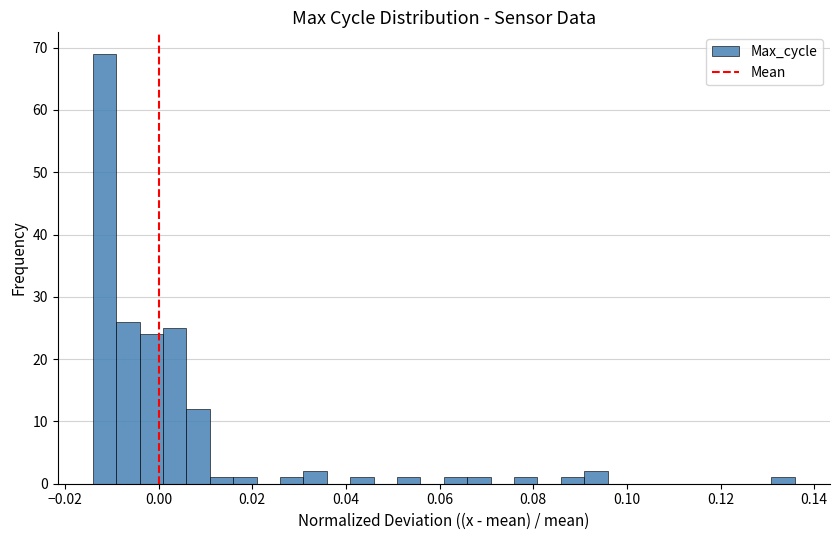

Around what value on the x-axis is the tallest bar? Give the approximate position of its centre, as read against the axis.

-0.012